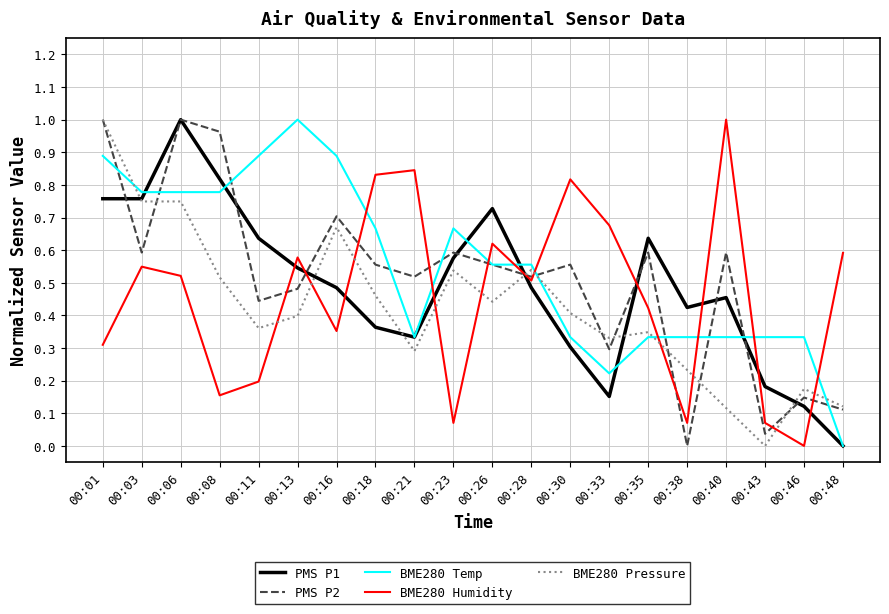

Does the chart have visible grid lines?

Yes